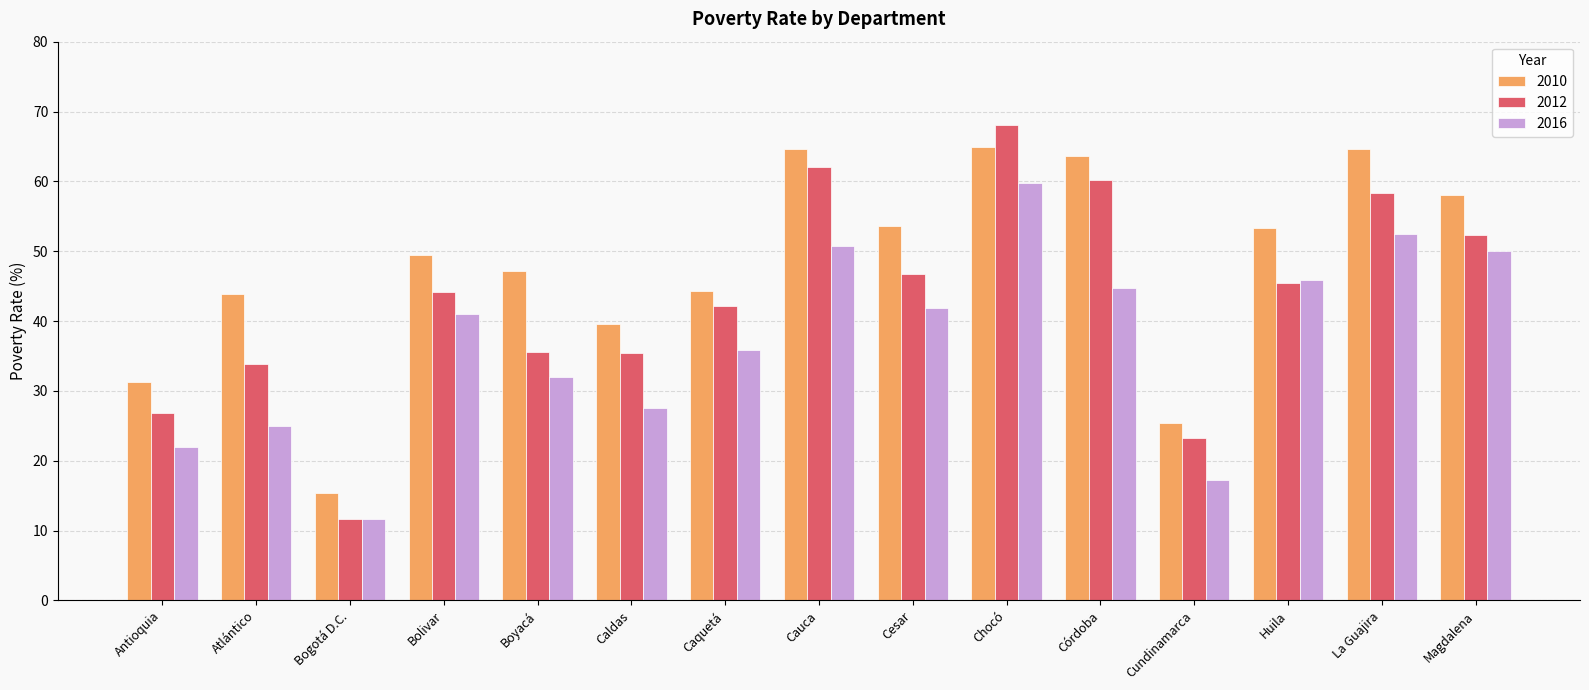

Is it true that 2010 equals 15.6 at Cauca?

False